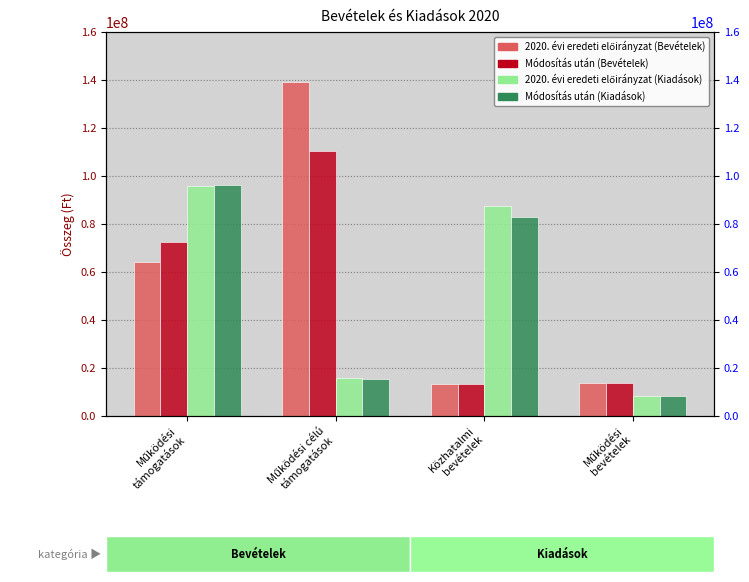

Reading right to left, transcribe all the data shown in this chart.

2020. évi eredeti előirányzat (Bevételek): 13718197	13345000	139227010	64192612
Módosítás után (Bevételek): 13718197	13345000	110535185	72653421
2020. évi eredeti előirányzat (Kiadások): 8500000	87726320	16000000	96000006
Módosítás után (Kiadások): 8500000	83014610	15625039	96275052